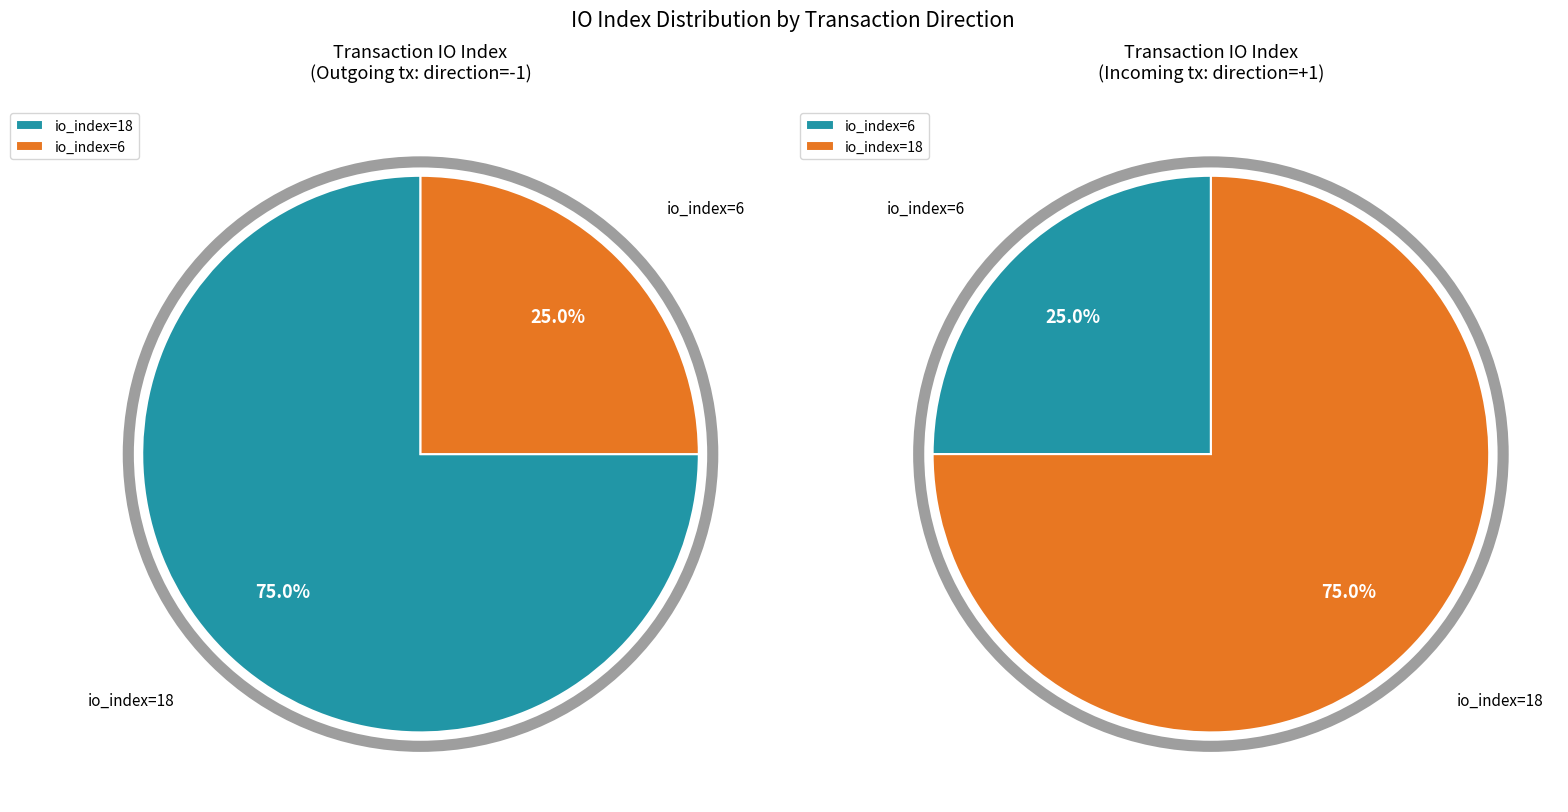

Is tx_index_6 the majority of the pie?

No